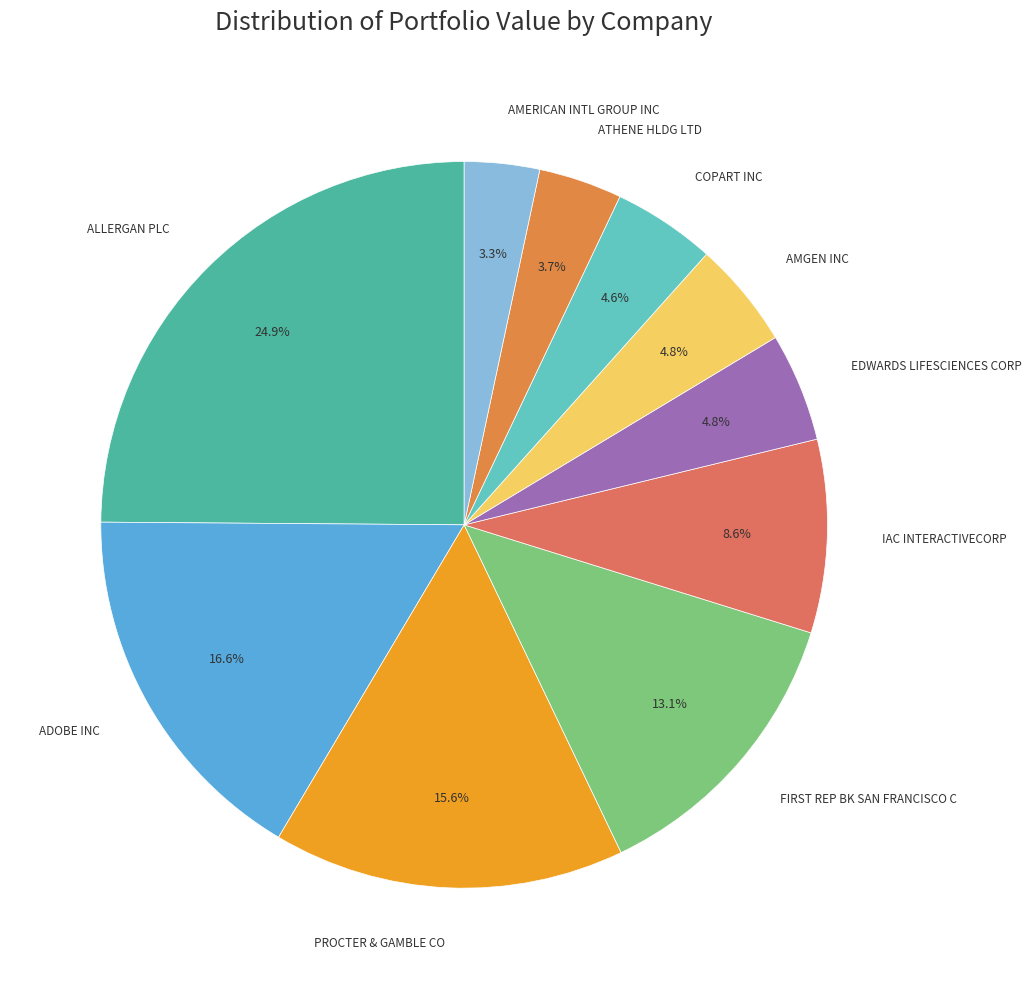

Count the number of slices in the pie.

10